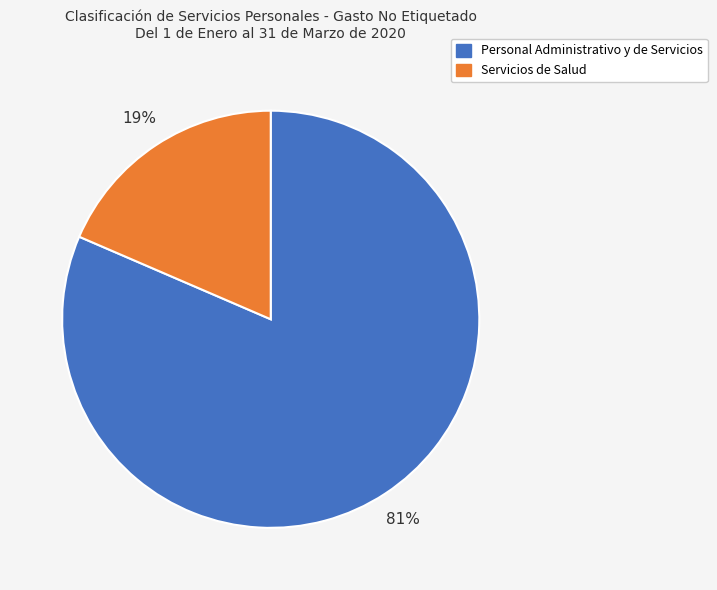

Is Servicios de Salud the majority of the pie?

No